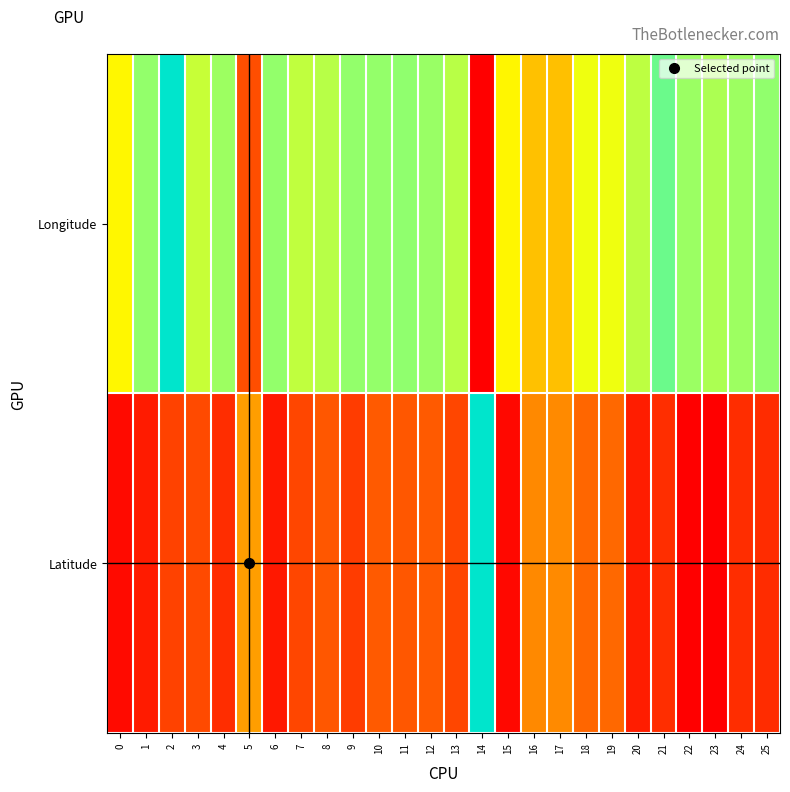

What is the spread (max minus min) of values at 9?

0.6